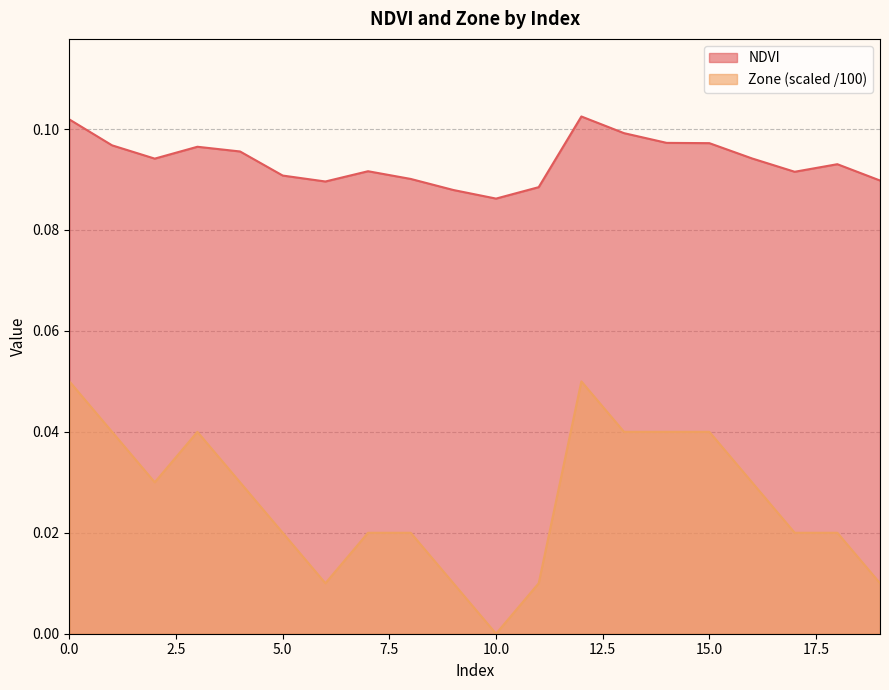

What is the total value across all series at 9?

0.1